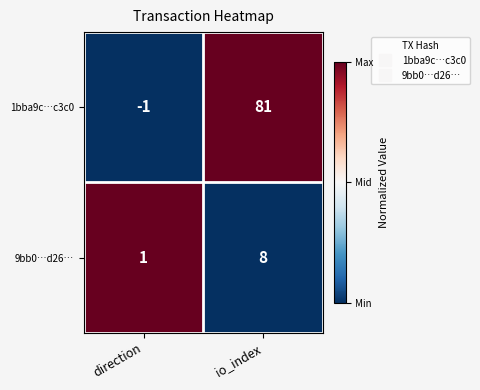

Where is 1bba9c…c3c0 nearest to the value 40?

direction